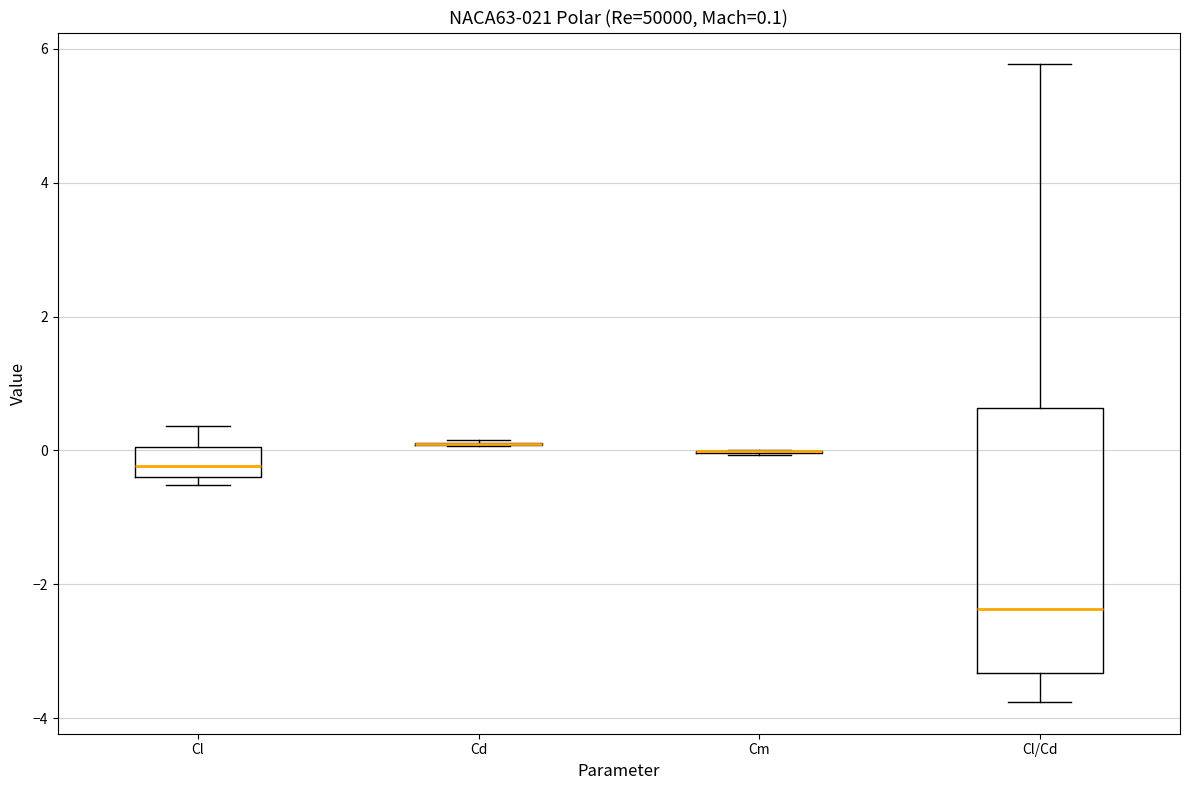

Comparing the boxes themselves (not the whiskers), which one is the tallest?

Cl/Cd